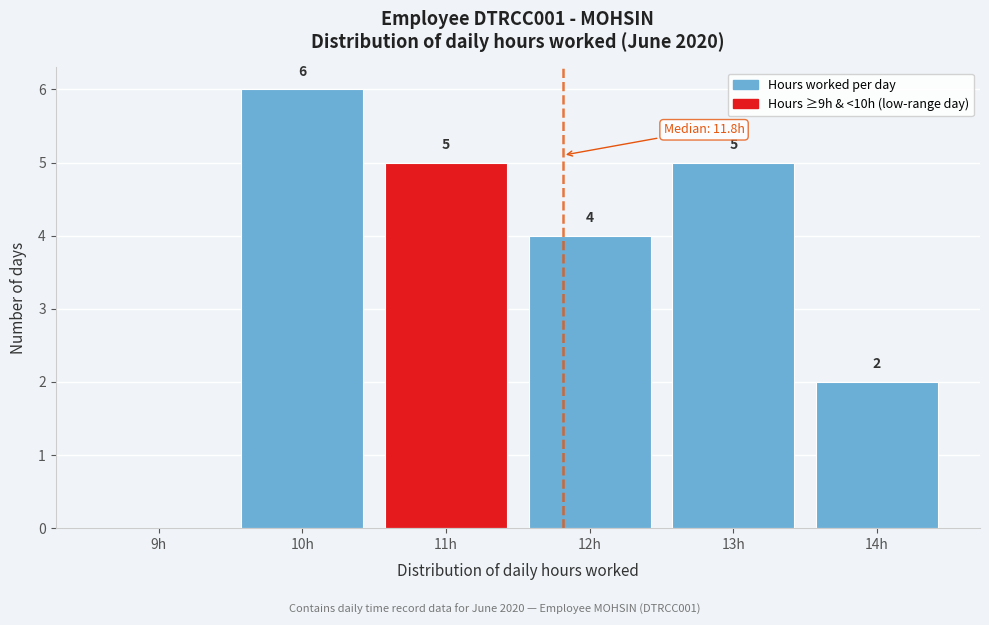

Reading left to right, what are all the values shown in this chart?

9h=0	10h=6	11h=5	12h=4	13h=5	14h=2